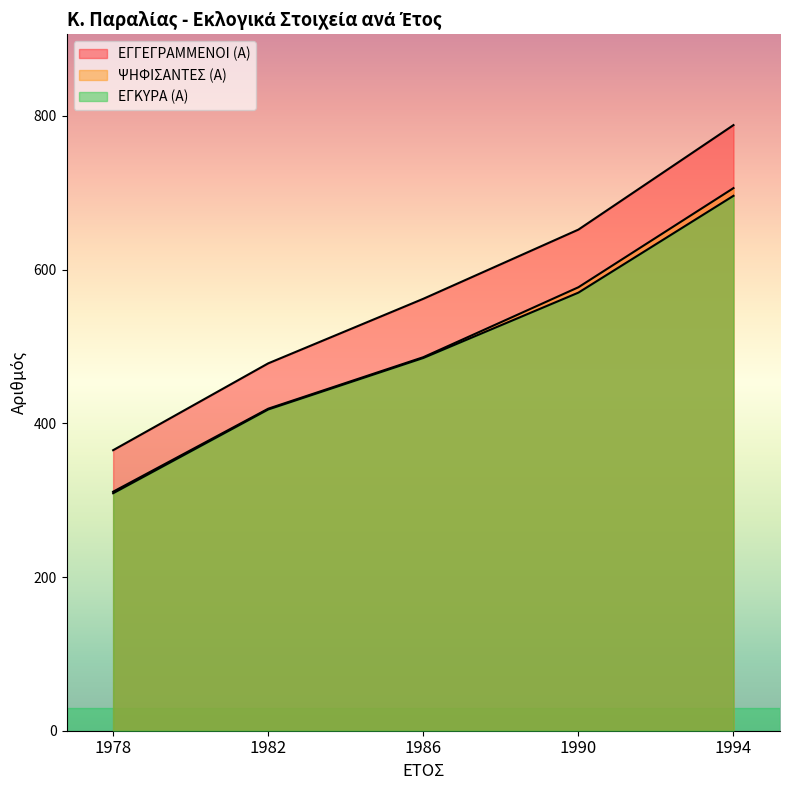

True or false: ΕΓΚΥΡΑ (Α) and ΨΗΦΙΣΑΝΤΕΣ (Α) cross at least once.

False